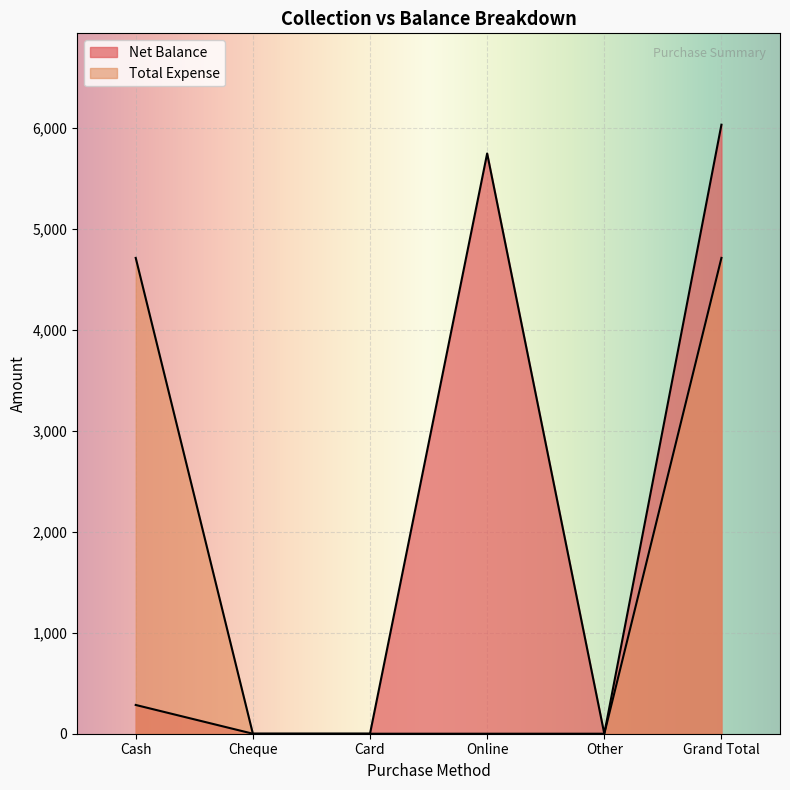

What is the label of the 6th point from the right?

Cash